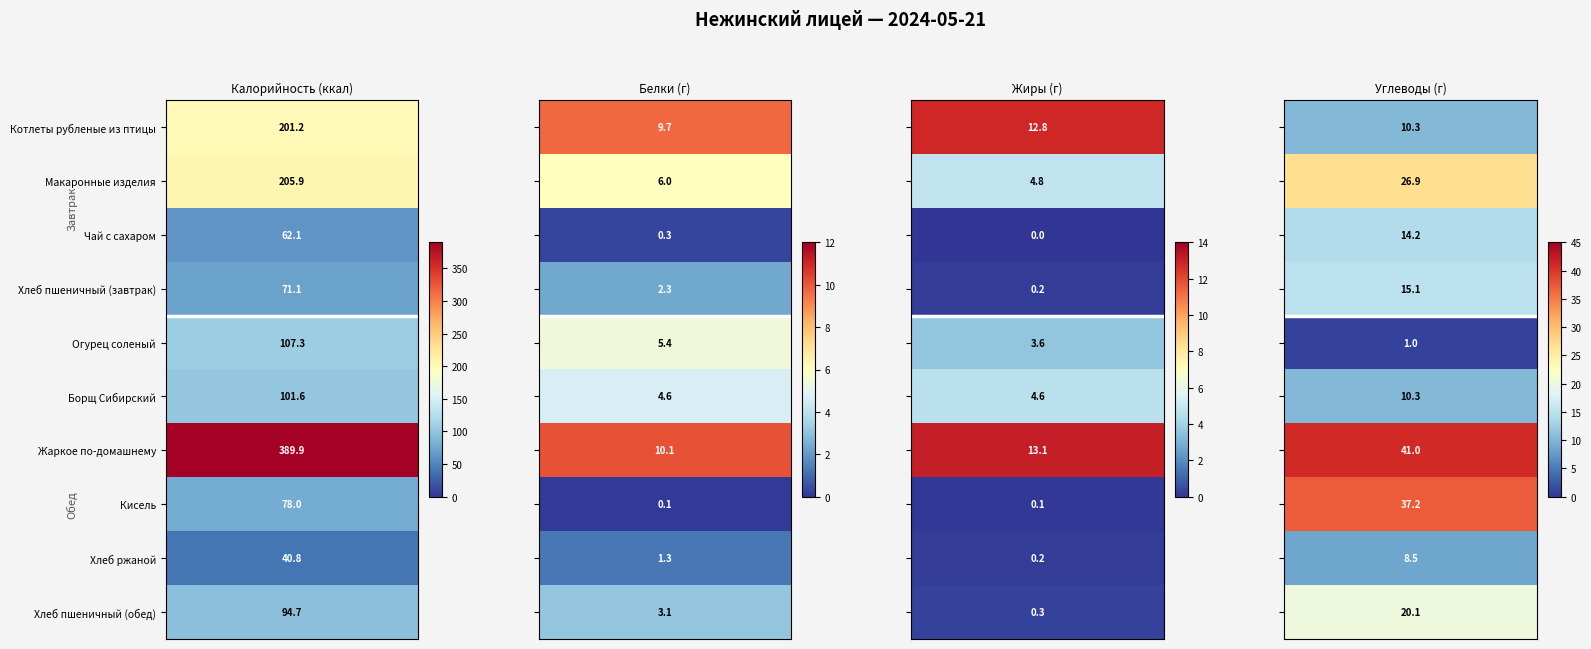

What is the maximum value shown in the chart?

389.9